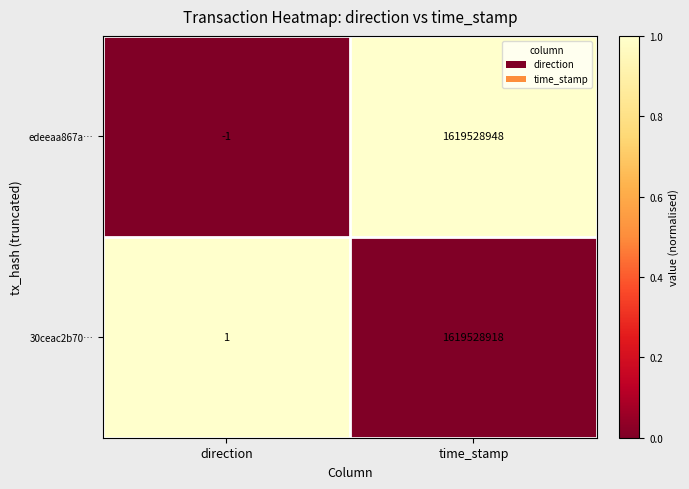

What is the difference between the highest and lowest values at direction?

2